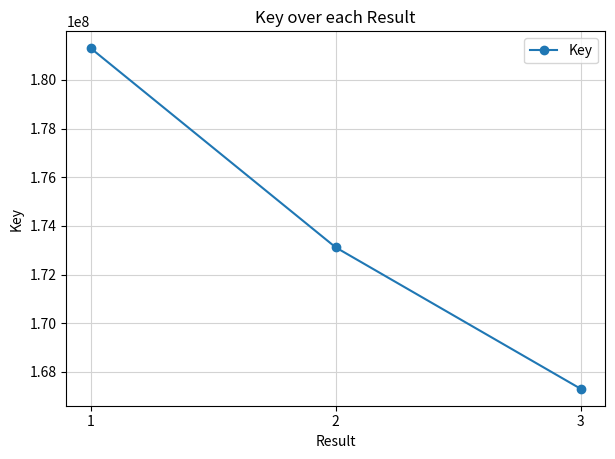

Reading left to right, extract all data points from this chart.

1=181296901	2=173114583	3=167305141